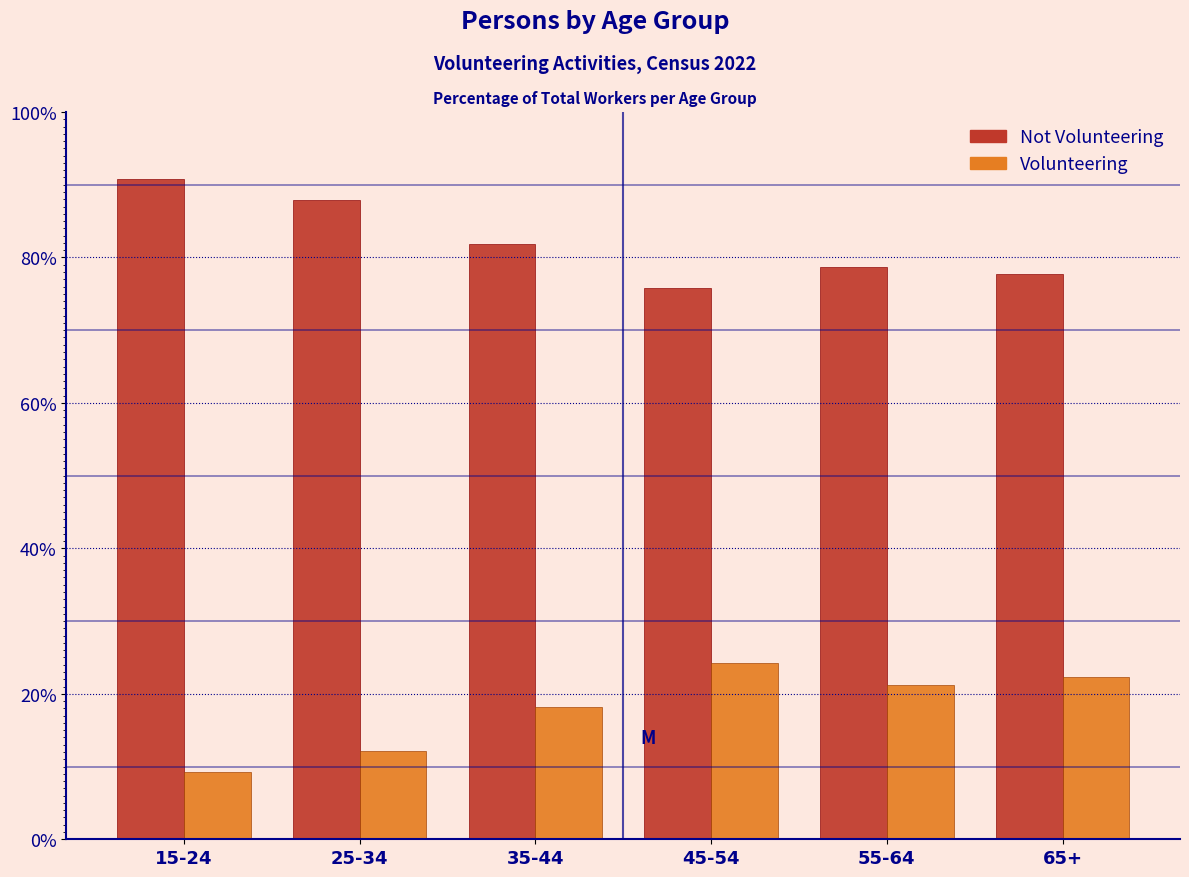

Reading left to right, what are all the values shown in this chart?

Not Volunteering: 15-24=90.8	25-34=87.8	35-44=81.8	45-54=75.8	55-64=78.7	65+=77.7
Volunteering: 15-24=9.2	25-34=12.2	35-44=18.2	45-54=24.2	55-64=21.3	65+=22.3